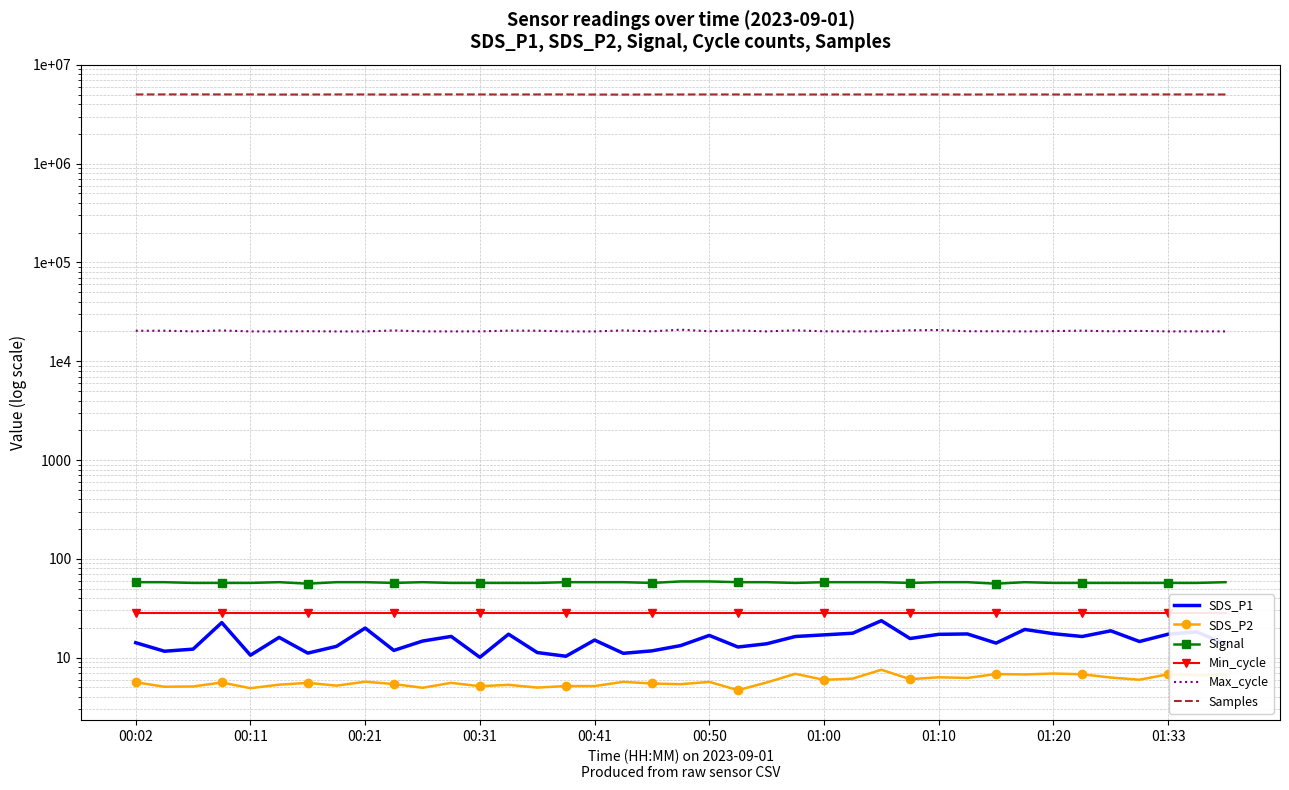

True or false: SDS_P1 has a value of 8.4 at 34.

False